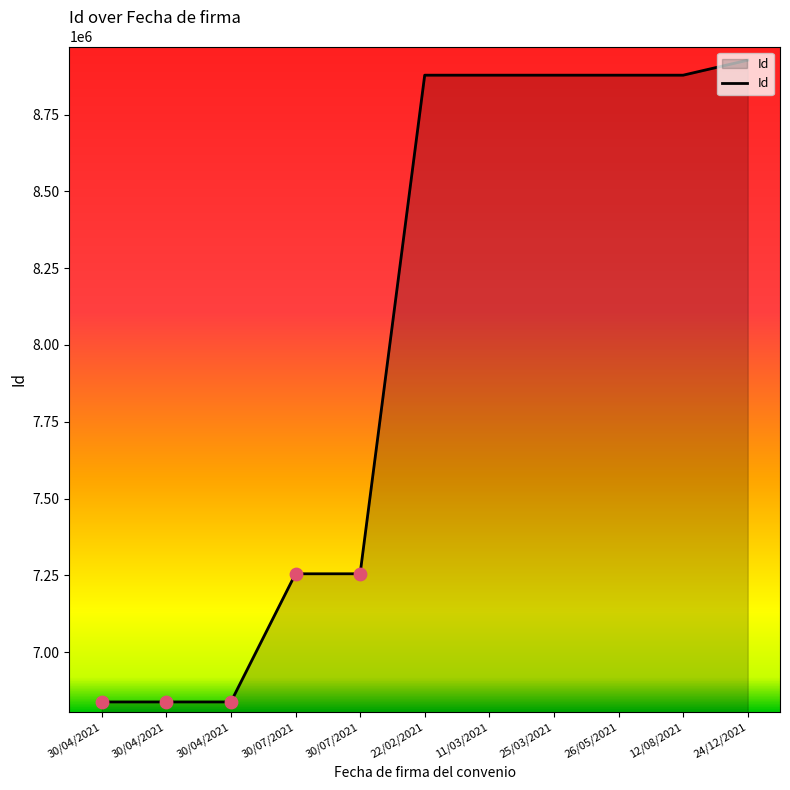

What is the change in value from 11/03/2021 to 12/08/2021?

+3